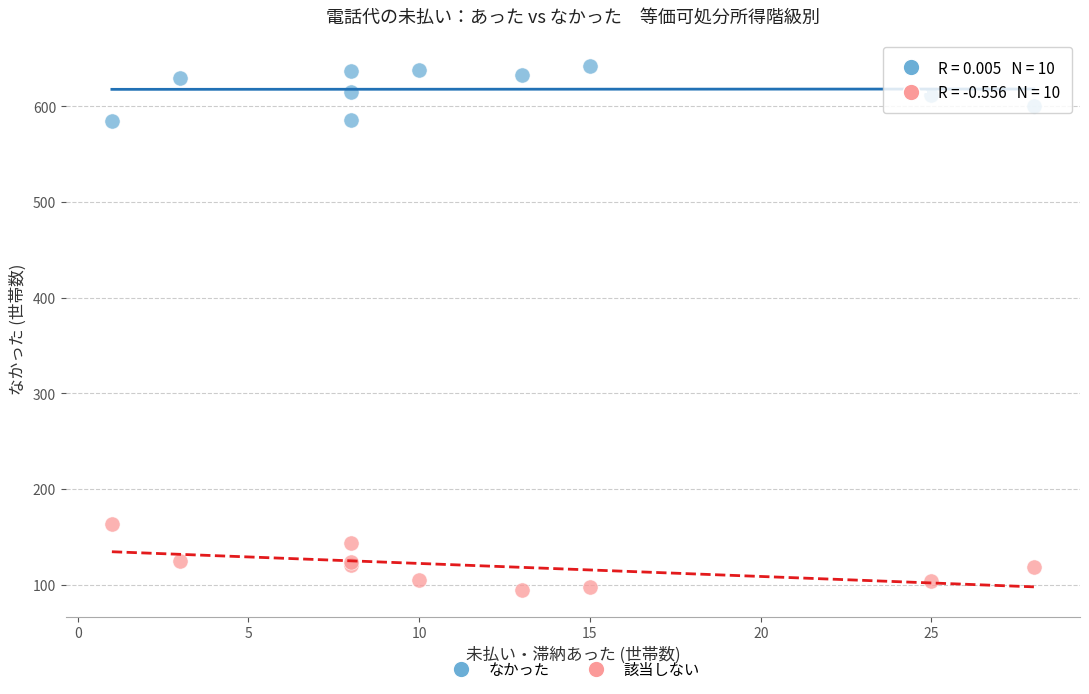

Which series has the widest spread of Y values?

該当しない